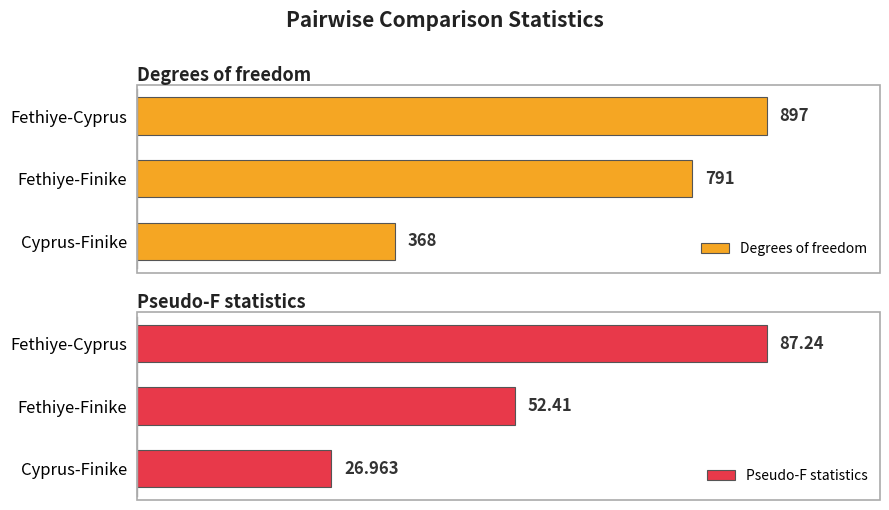

What is the value of the Degrees of freedom bar at the 2nd from the left?

791.0